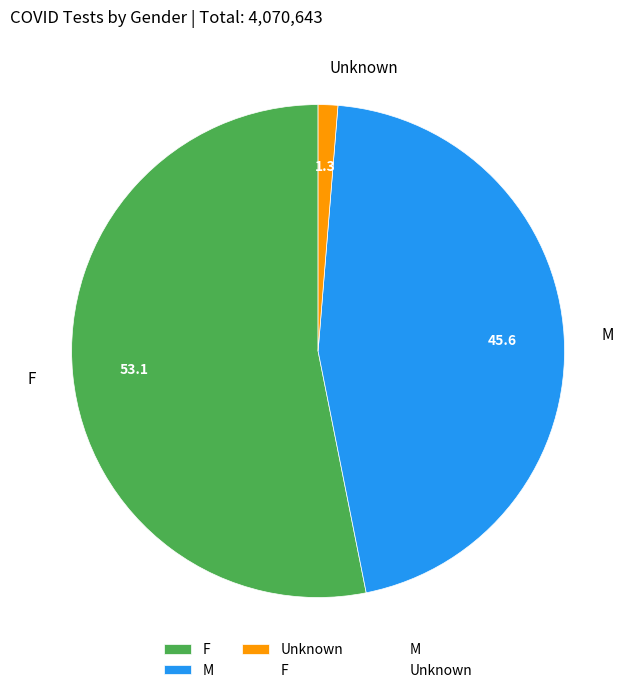

How many slices are in this pie chart?

3